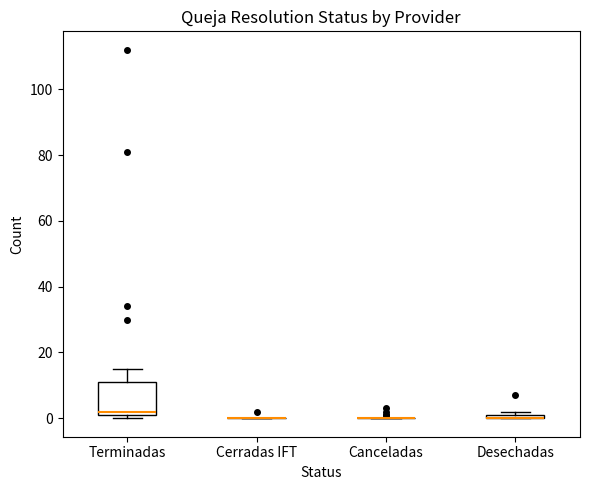

Comparing the boxes themselves (not the whiskers), which one is the tallest?

Terminadas